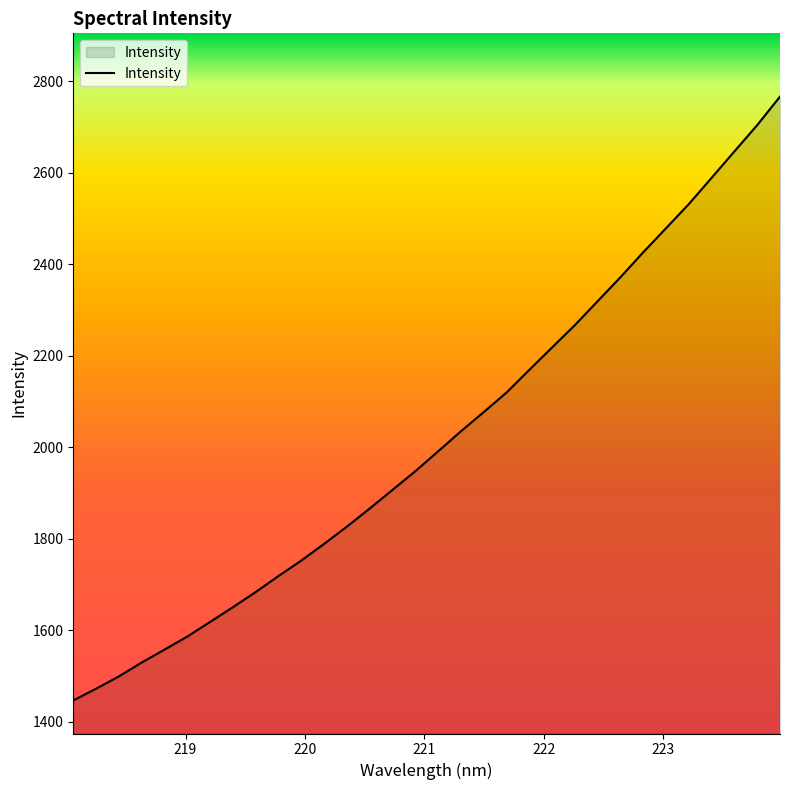

What is the difference between the maximum and second lowest values?

1294.1